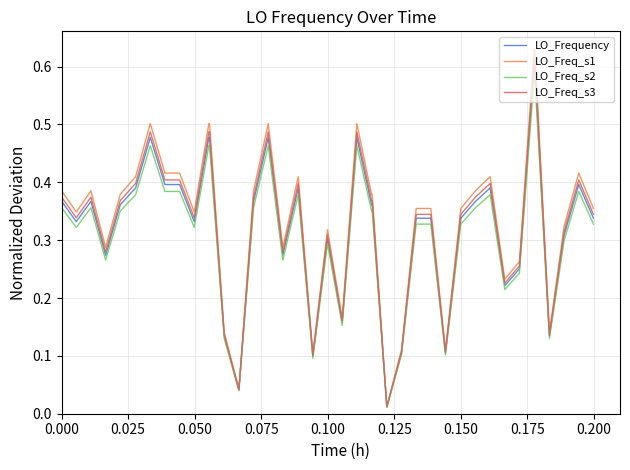

What are all the series names shown in the legend?

LO_Frequency, LO_Freq_s1, LO_Freq_s2, LO_Freq_s3